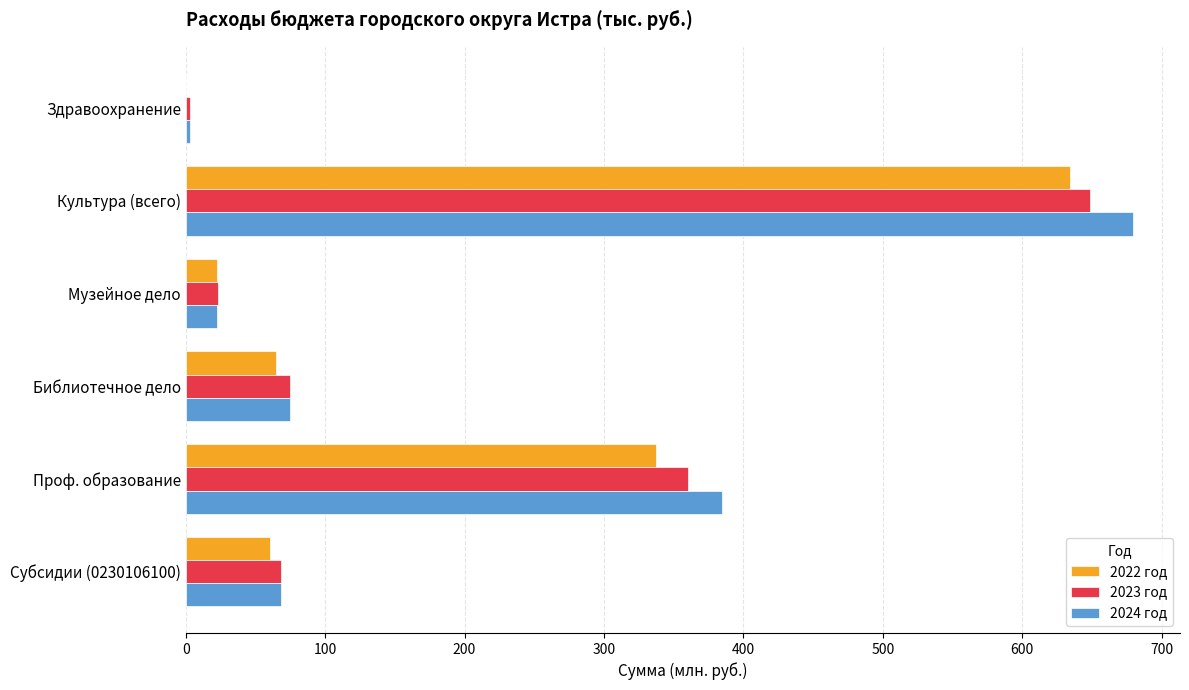

True or false: 2024 год has a value of 384.7 at Проф. образование.

True